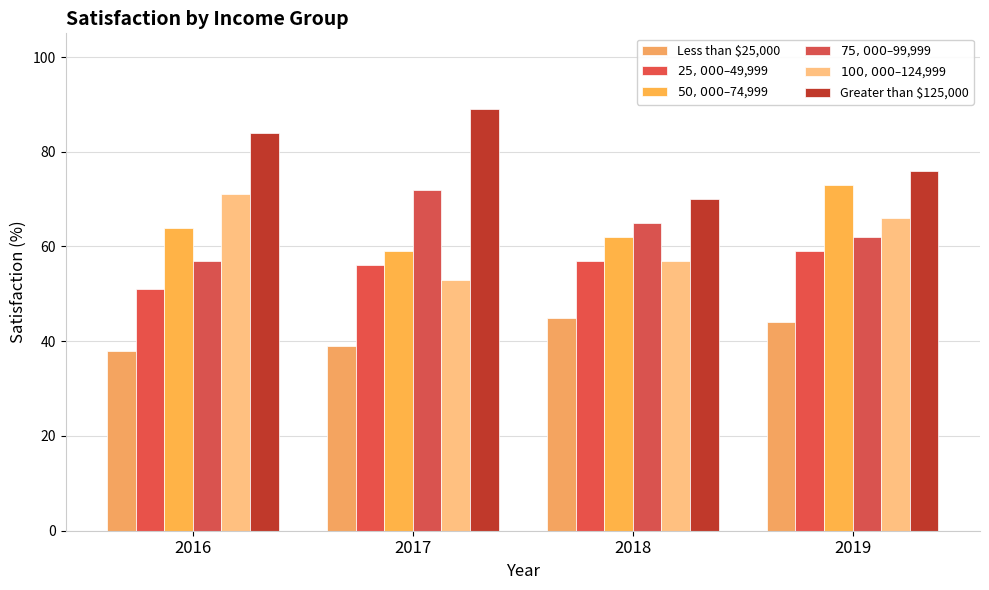

What is the minimum value shown in the chart?

38